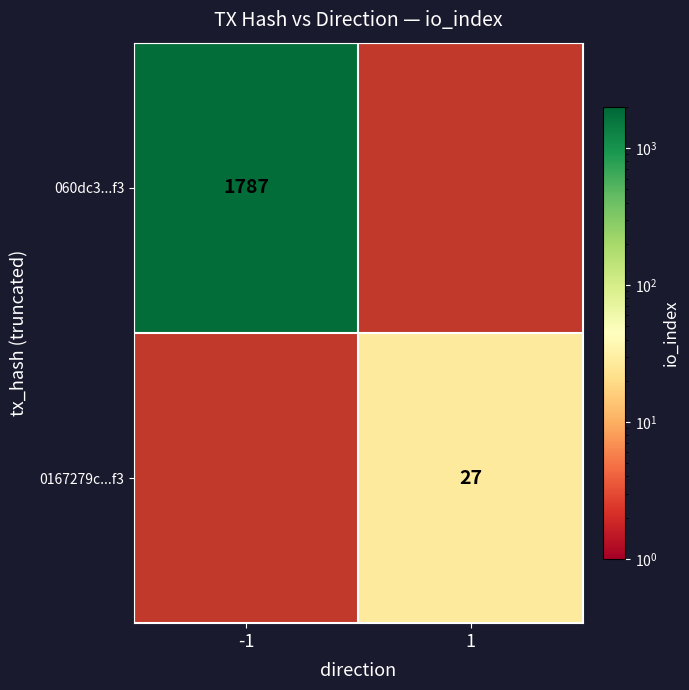

Which category has the lowest value across all series?

1